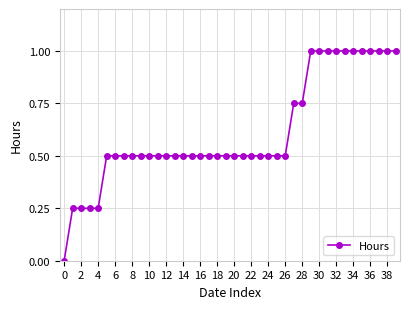

What is the greatest value displayed?

1.0